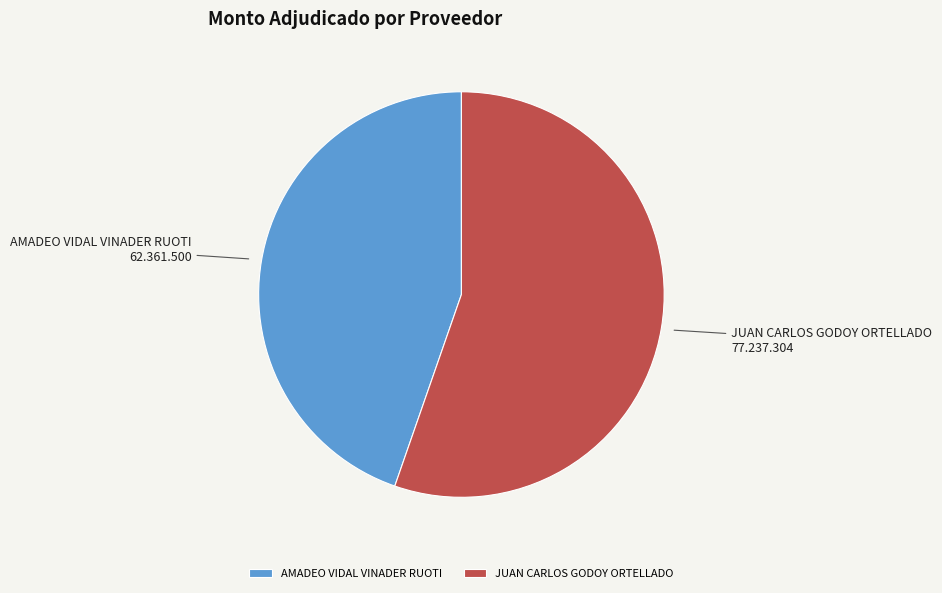

Does AMADEO VIDAL VINADER RUOTI represent more than half of the total?

No